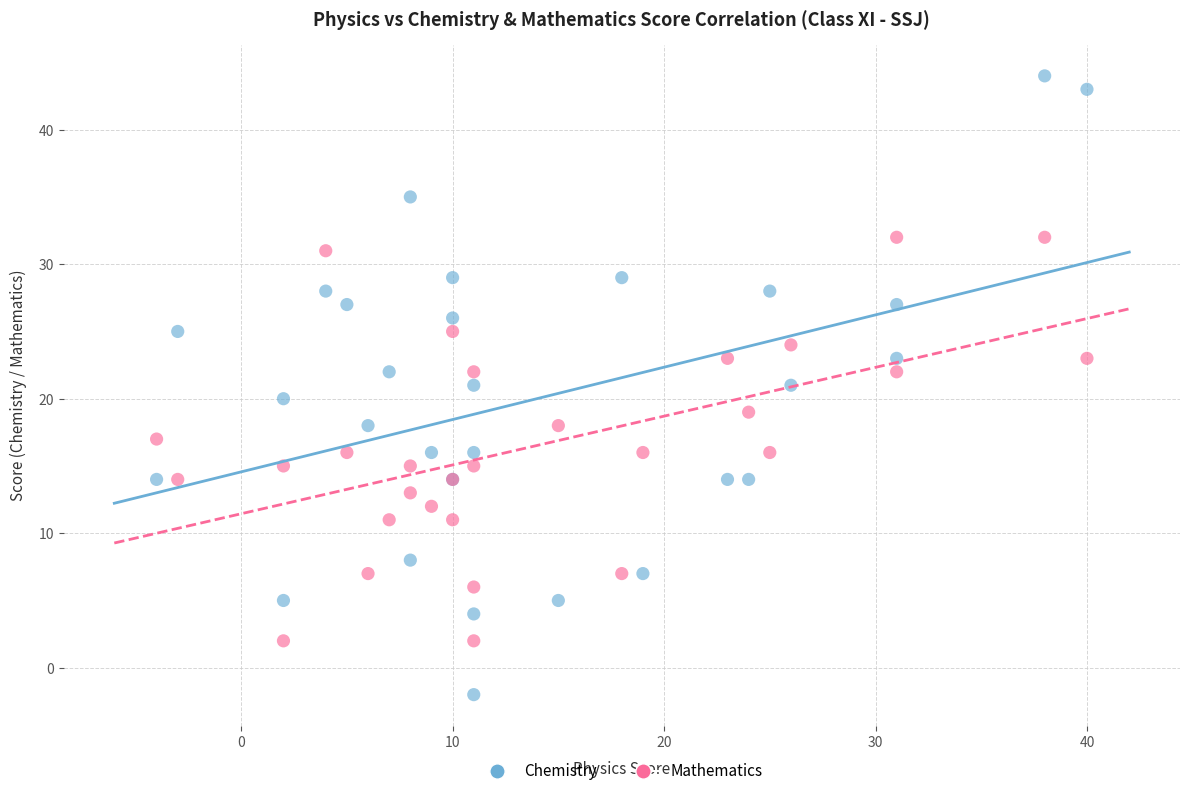

What is the X range (max minus min) for the scatter plot?

44